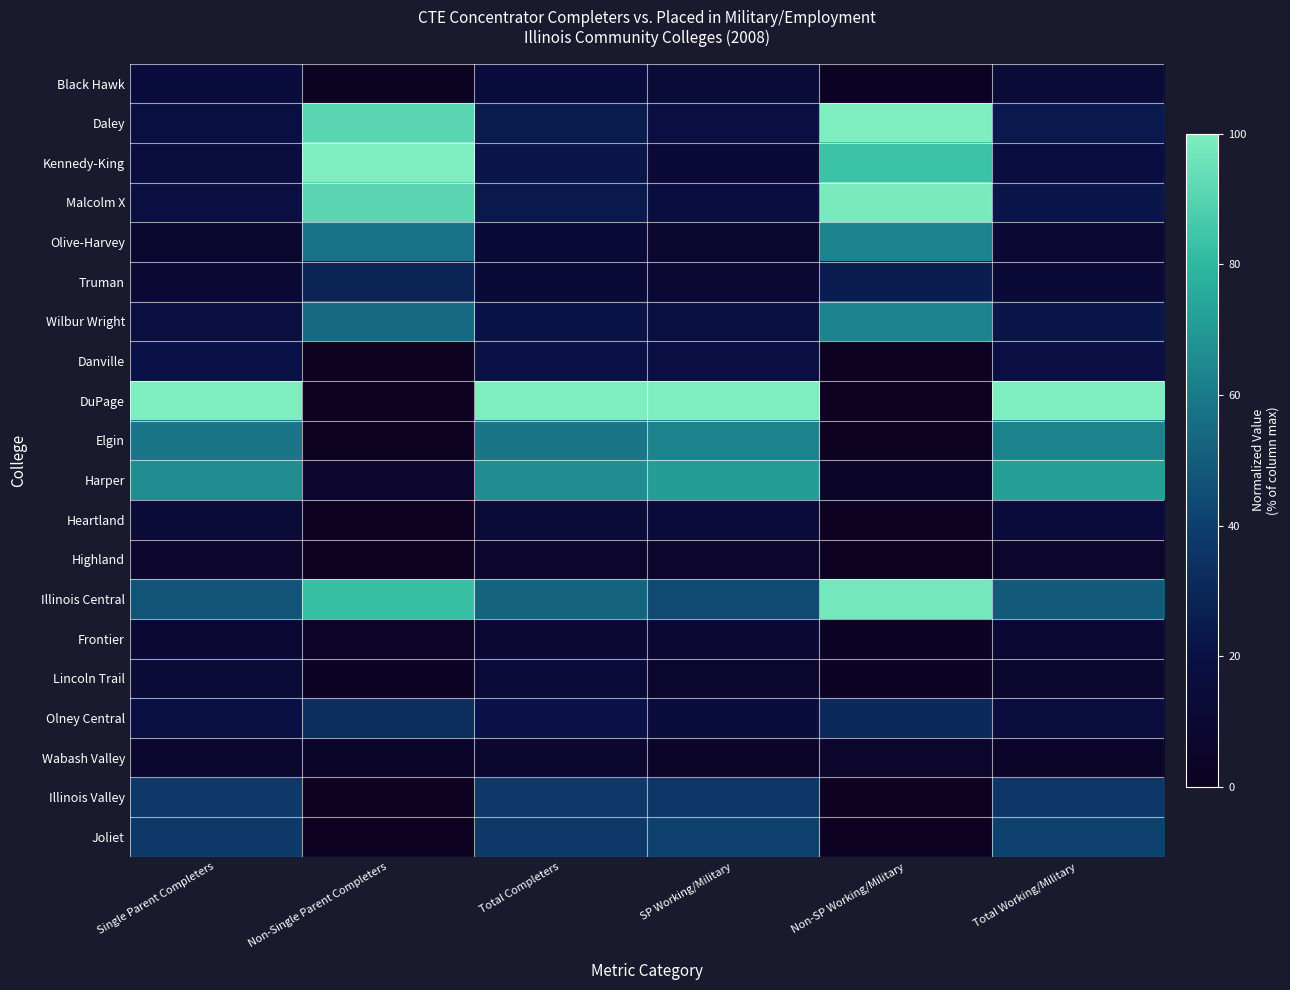

Which series has the largest total across all categories?

DuPage